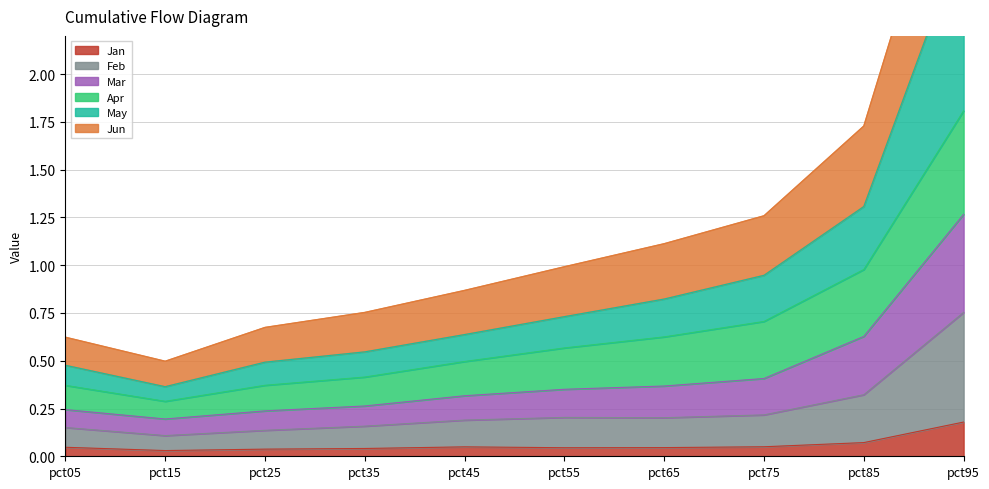

What is the total value across all series at pct65?

2.8